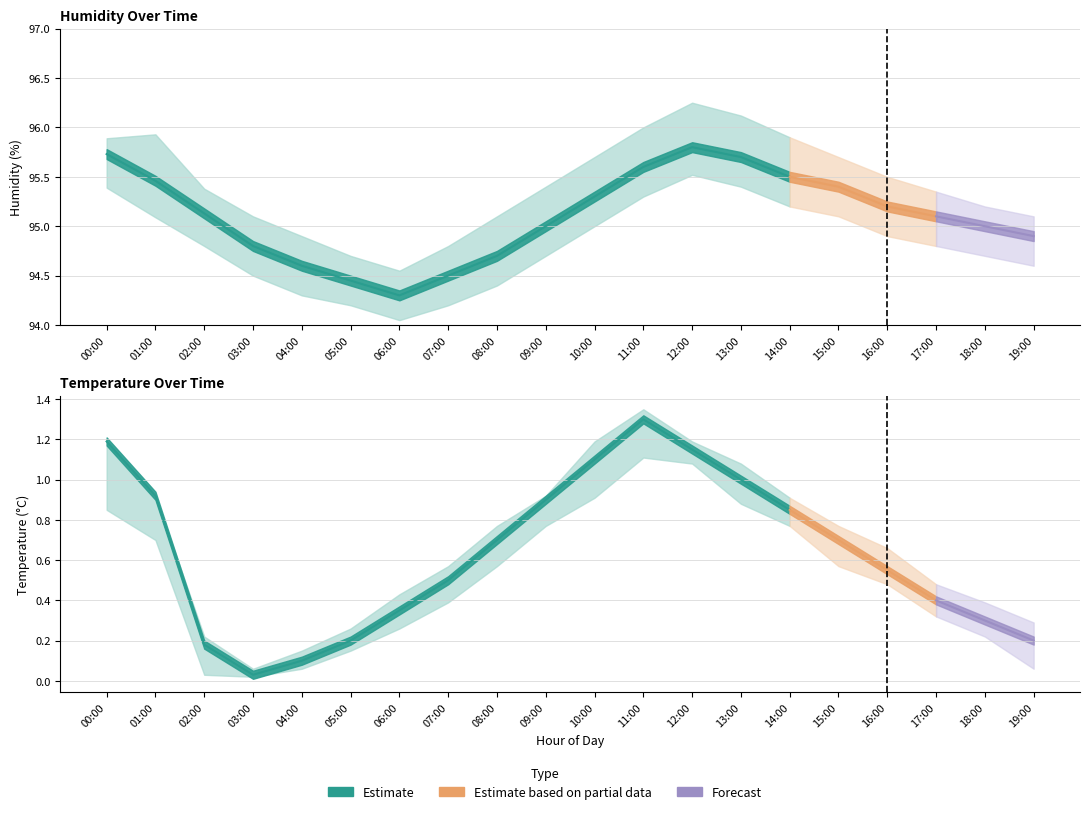

What is the label of the 6th point from the left?

05:00